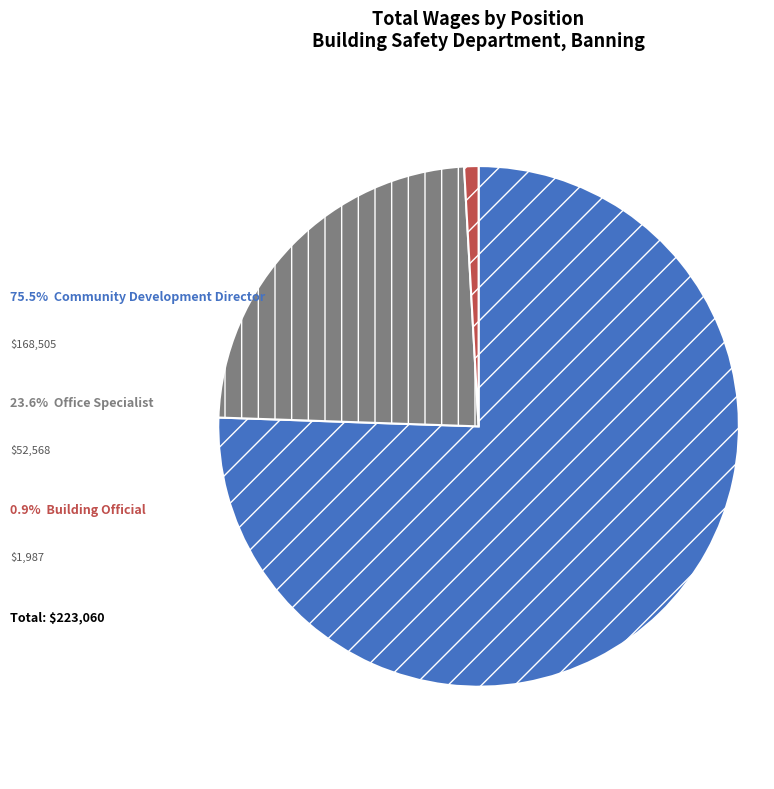

Is there a majority slice in this chart?

Yes